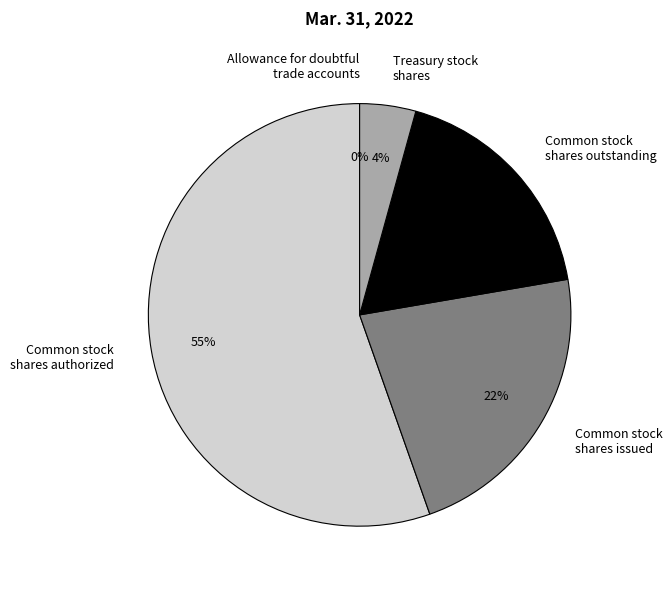

Which slice is the largest?

Common stock shares authorized